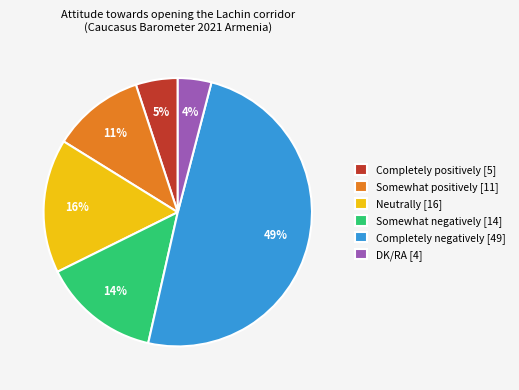

Is the sum of Somewhat positively [11] and Completely negatively [49] greater than half?

Yes